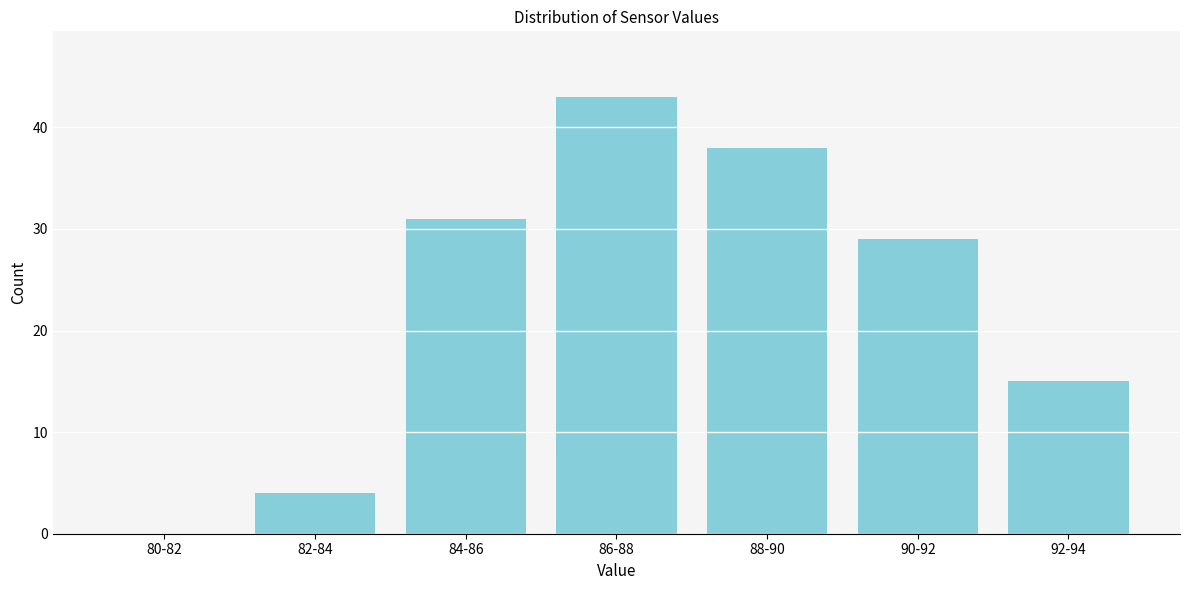

Reading left to right, extract all data points from this chart.

80-82=0	82-84=4	84-86=31	86-88=43	88-90=38	90-92=29	92-94=15